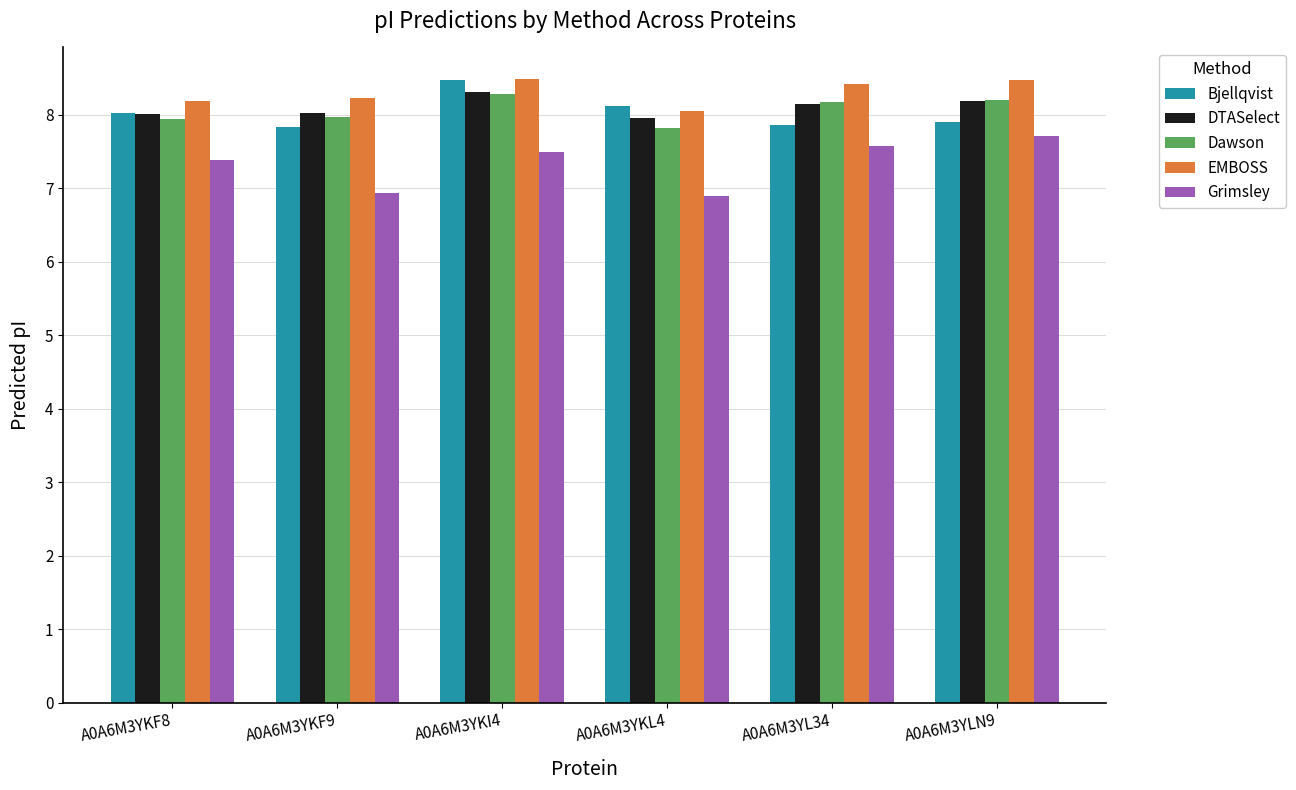

Are the bars horizontal?

No